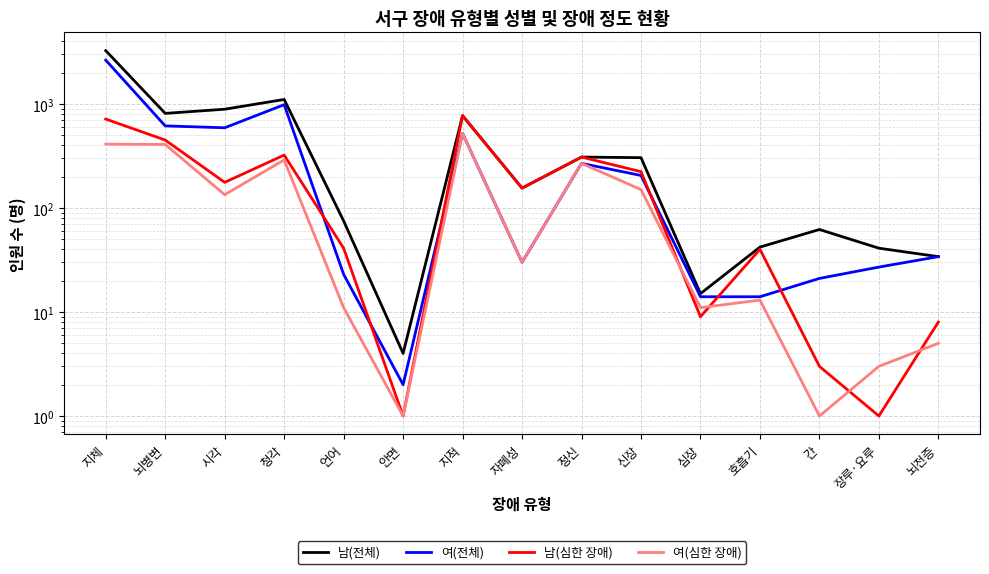

Between which two adjacent categories do 여(전체) and 남(심한 장애) first intersect?

청각 and 언어